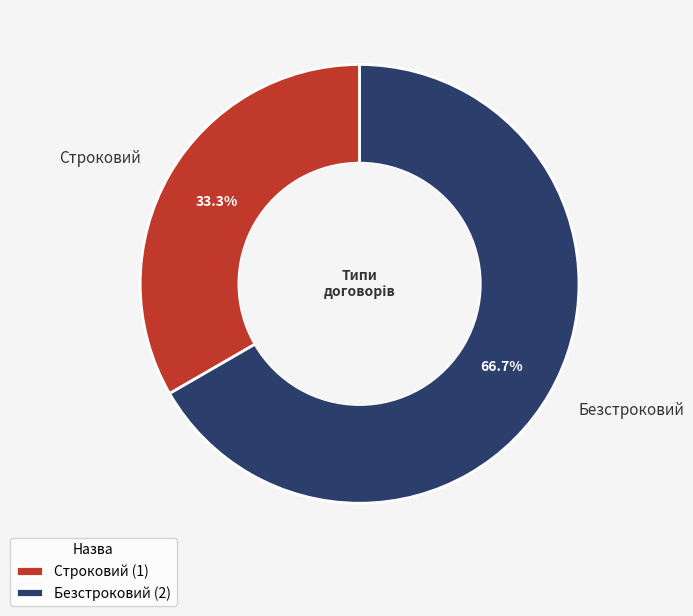

Which slice represents more than half of the pie?

Безстроковий